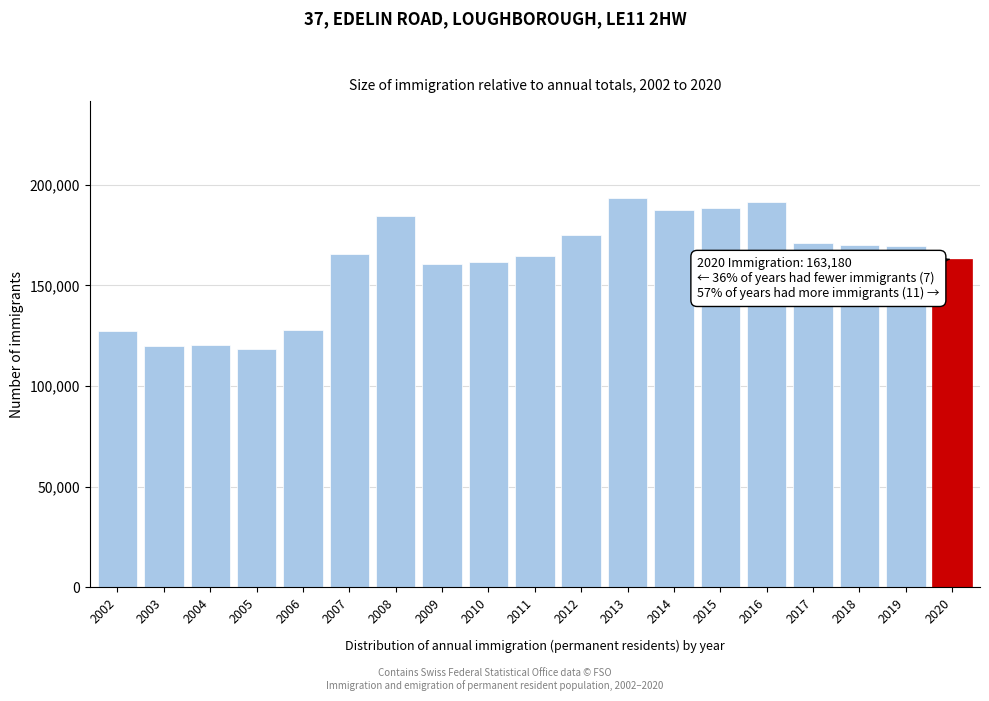

Between 2004 and 2002, which is larger?

2002